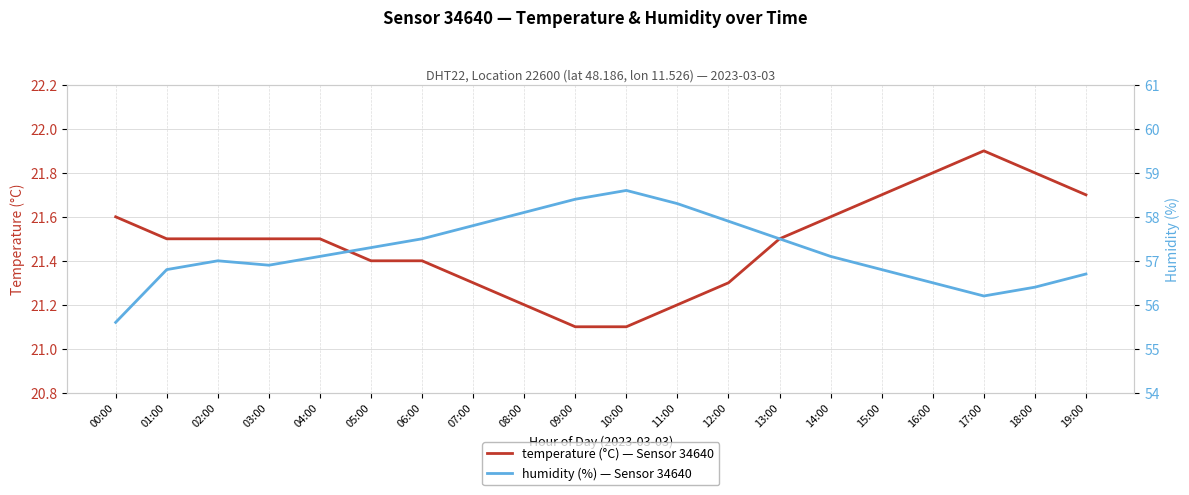

Reading left to right, extract all data points from this chart.

temperature (°C) — Sensor 34640: 21.6	21.5	21.5	21.5	21.5	21.4	21.4	21.3	21.2	21.1	21.1	21.2	21.3	21.5	21.6	21.7	21.8	21.9	21.8	21.7
humidity (%) — Sensor 34640: 55.6	56.8	57.0	56.9	57.1	57.3	57.5	57.8	58.1	58.4	58.6	58.3	57.9	57.5	57.1	56.8	56.5	56.2	56.4	56.7